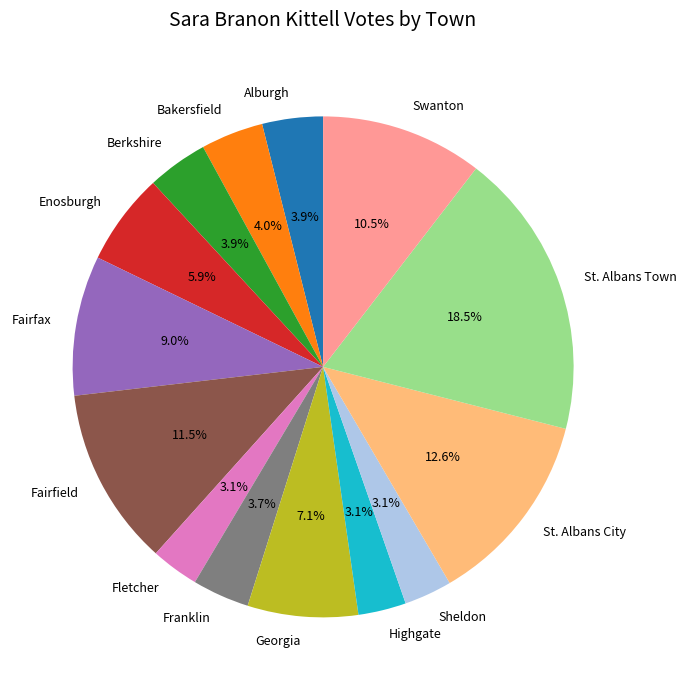

Does Georgia account for over 50% of the chart?

No